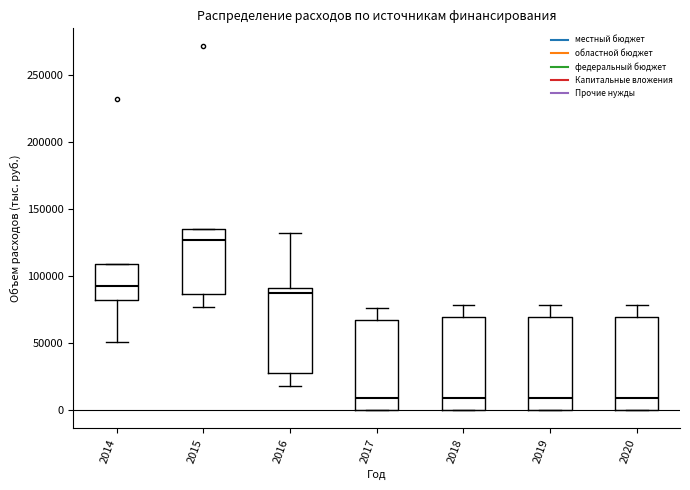

Reading left to right, read every box against the y-axis: the position of its median line, the range the box covers, and the ends of its whiskers. The values are not printed on the chart, so give them approximately, as read against the axis.

2014: median 95000, box 80000 to 110000, whiskers 50000 to 110000
2015: median 125000, box 85000 to 135000, whiskers 75000 to 135000
2016: median 85000, box 25000 to 90000, whiskers 20000 to 130000
2017: median 10000, box 0 to 65000, whiskers 0 to 75000
2018: median 10000, box 0 to 70000, whiskers 0 to 80000
2019: median 10000, box 0 to 70000, whiskers 0 to 80000
2020: median 10000, box 0 to 70000, whiskers 0 to 80000